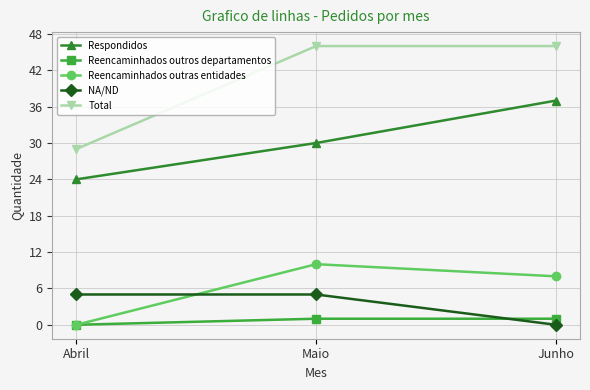

The Reencaminhados outras entidades series shows 8 at Junho. True or false?

True